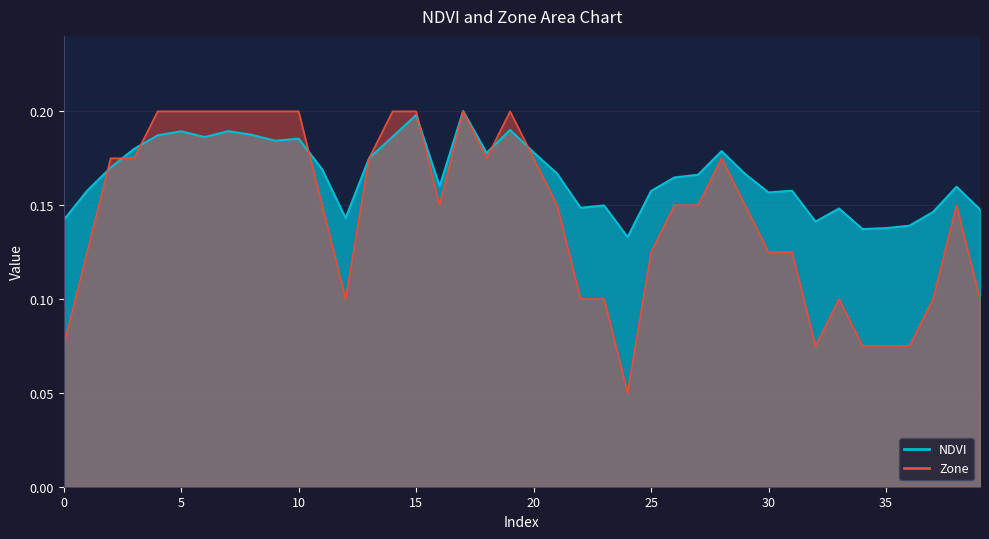

What is the smallest value displayed?

0.1